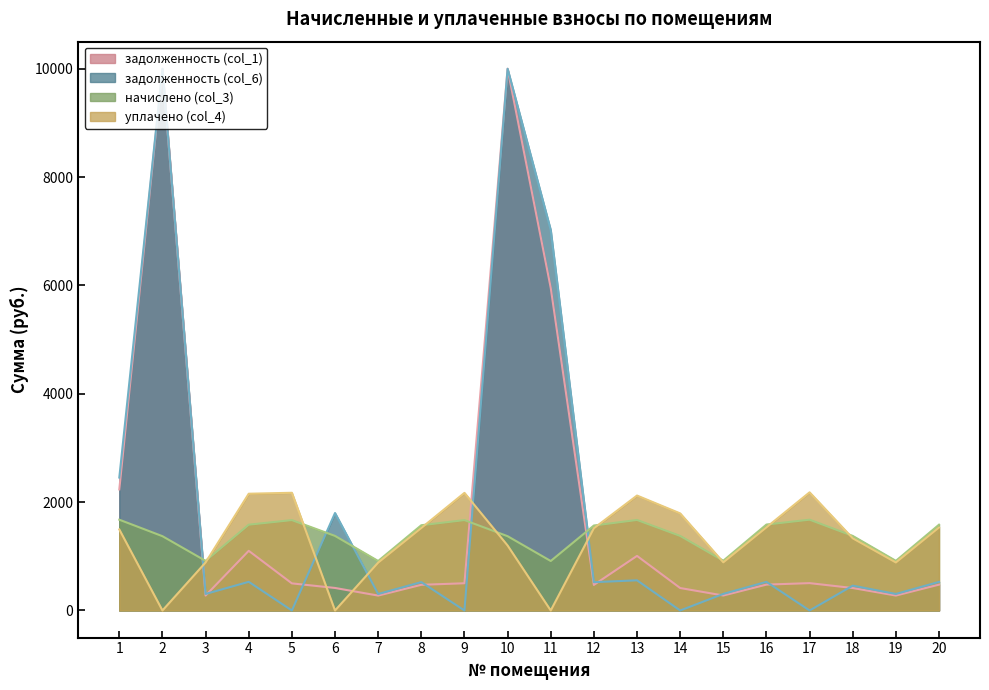

What is the value of the уплачено (col_4) point at the 7th from the left?

884.3